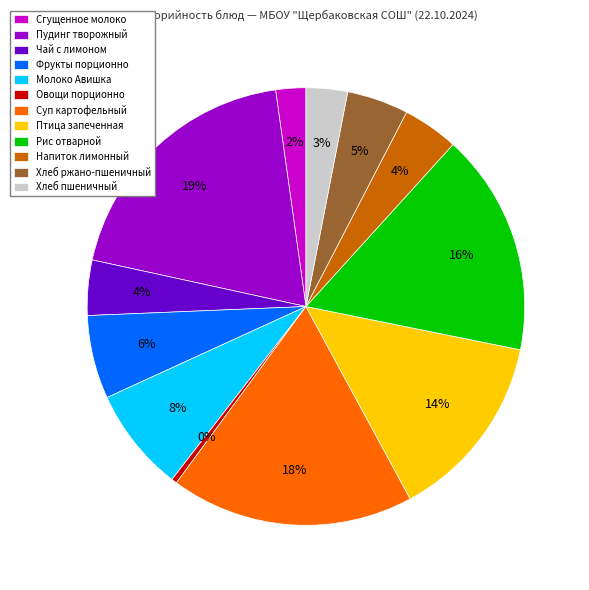

Is it true that Рис отварной is 25% of the pie?

False